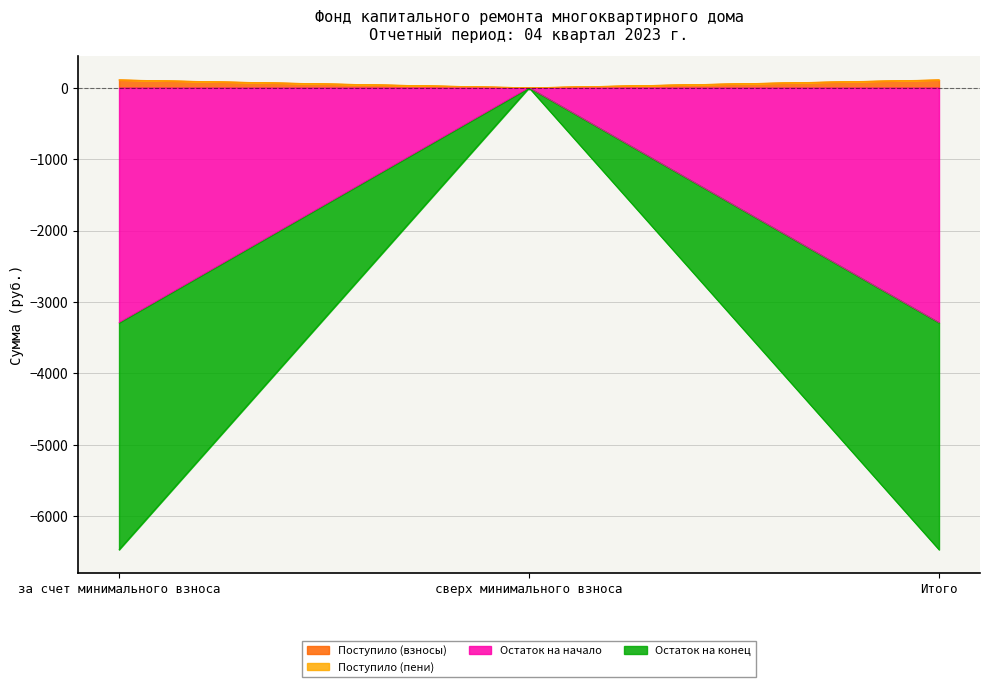

At how many categories does at least one series exceed -2182?

3